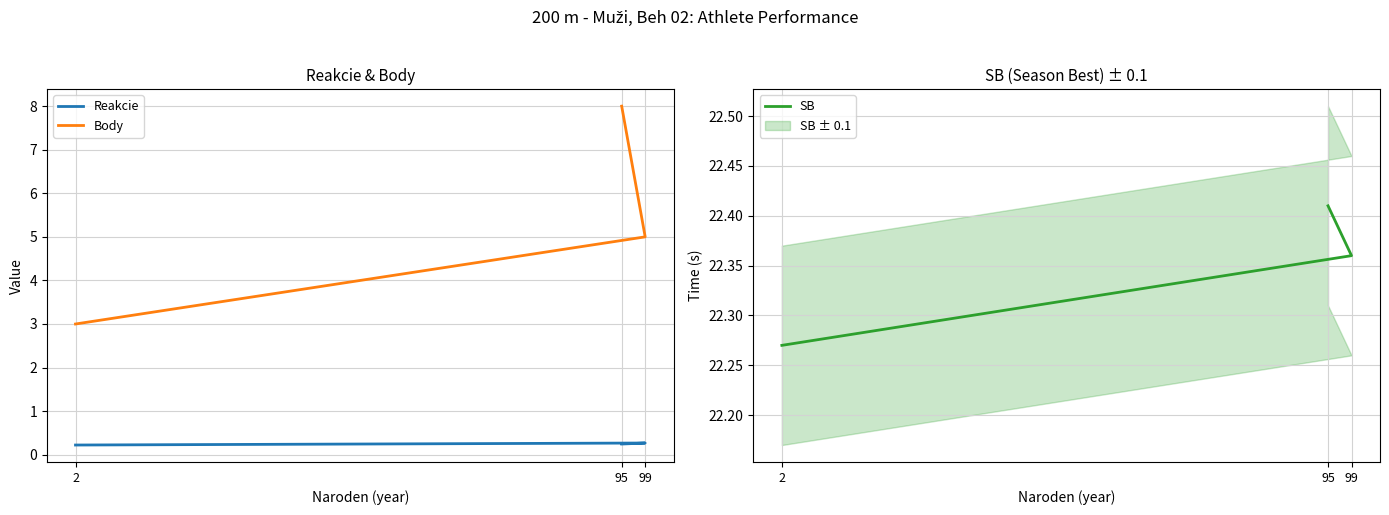

Reading left to right, list all the values displayed in this chart.

Reakcie: 95=0.2	99=0.3	2=0.2
Body: 95=8.0	99=5.0	2=3.0
SB: 95=22.4	99=22.4	2=22.3